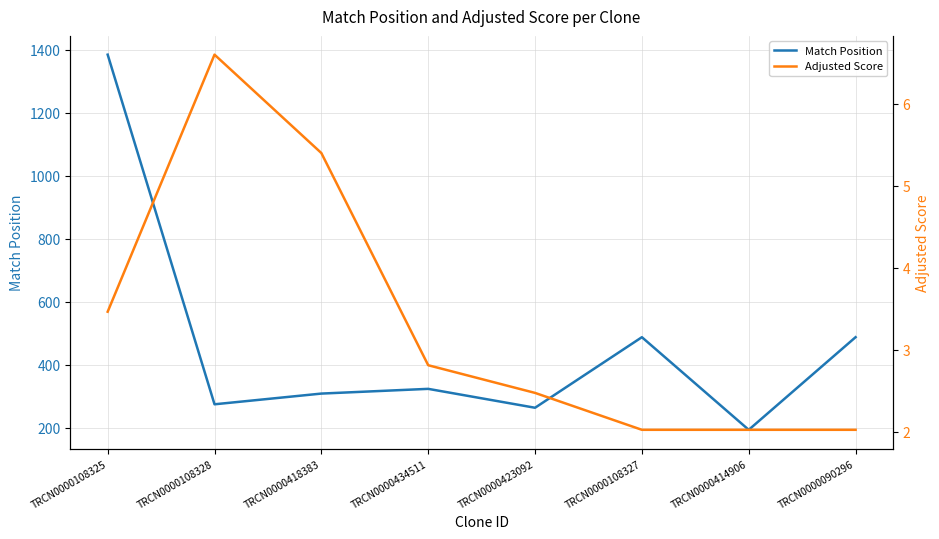

How many values in the Match Position series are below 323?

4